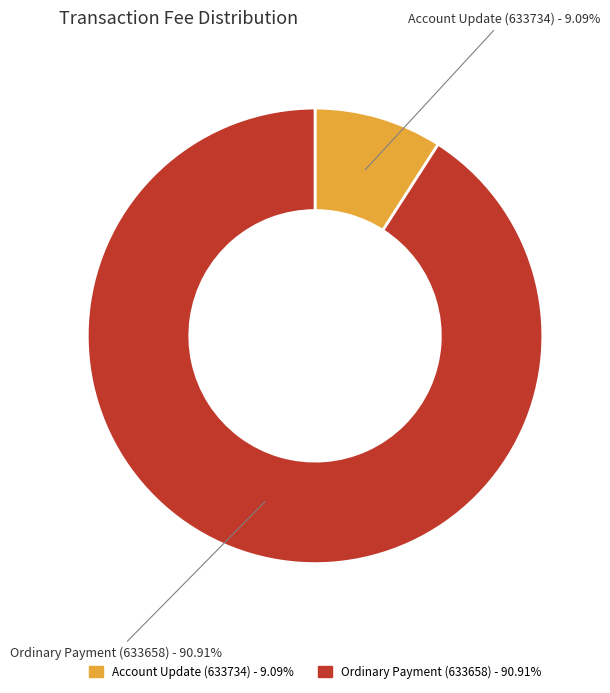

True or false: Account Update (633734) accounts for 3% of the total.

False